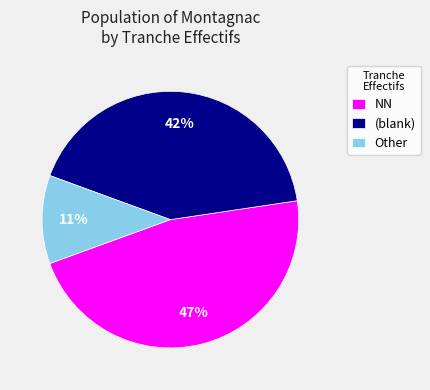

Approximately how many times larger is the value at NN compared to (blank)?

1.1